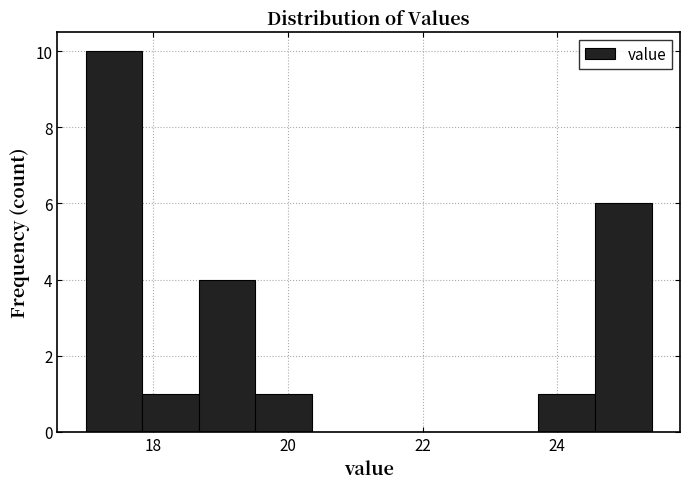

Reading left to right, list every bar in this chart as the range it spans on the x-axis followed by its height. Neither the bar edges nor the heights are printed on the chart, so give them approximately, as read against the axes.

17.00 to 17.84: 10
17.84 to 18.68: 1
18.68 to 19.52: 4
19.52 to 20.36: 1
20.36 to 21.20: 0
21.20 to 22.04: 0
22.04 to 22.88: 0
22.88 to 23.72: 0
23.72 to 24.56: 1
24.56 to 25.40: 6